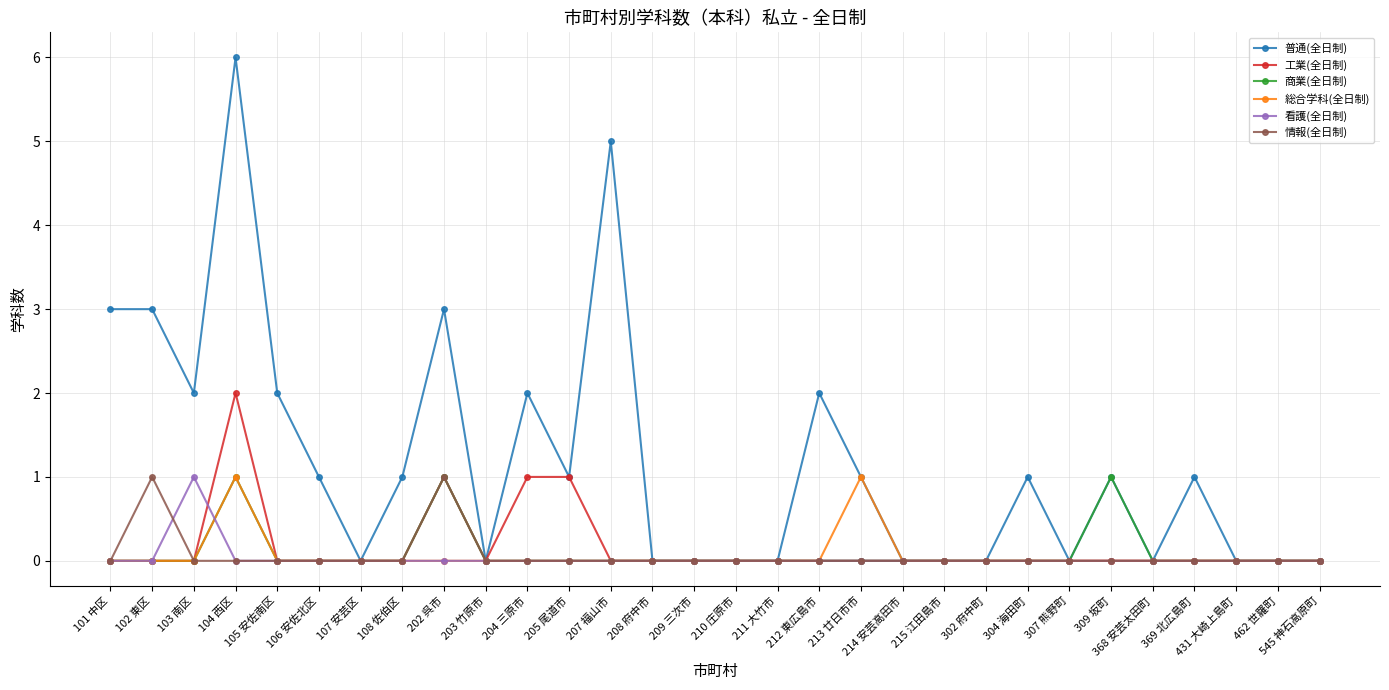

True or false: 総合学科(全日制) has a value of 1 at 108 佐伯区.

False